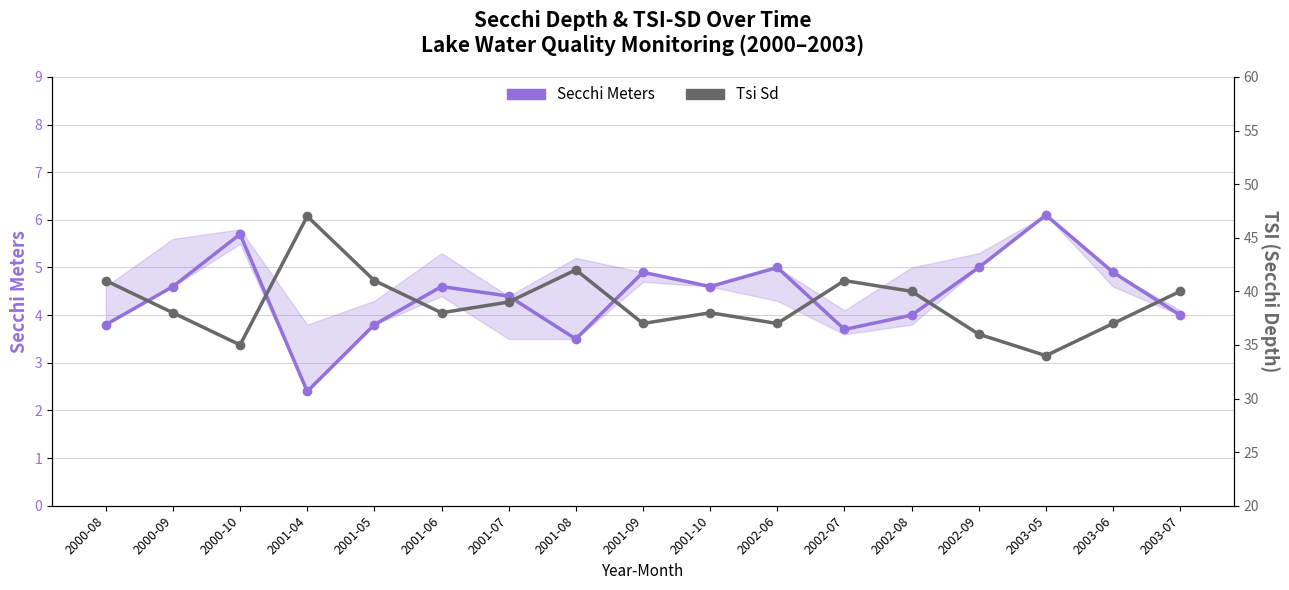

Which category has the lowest value across all series?

2001-04